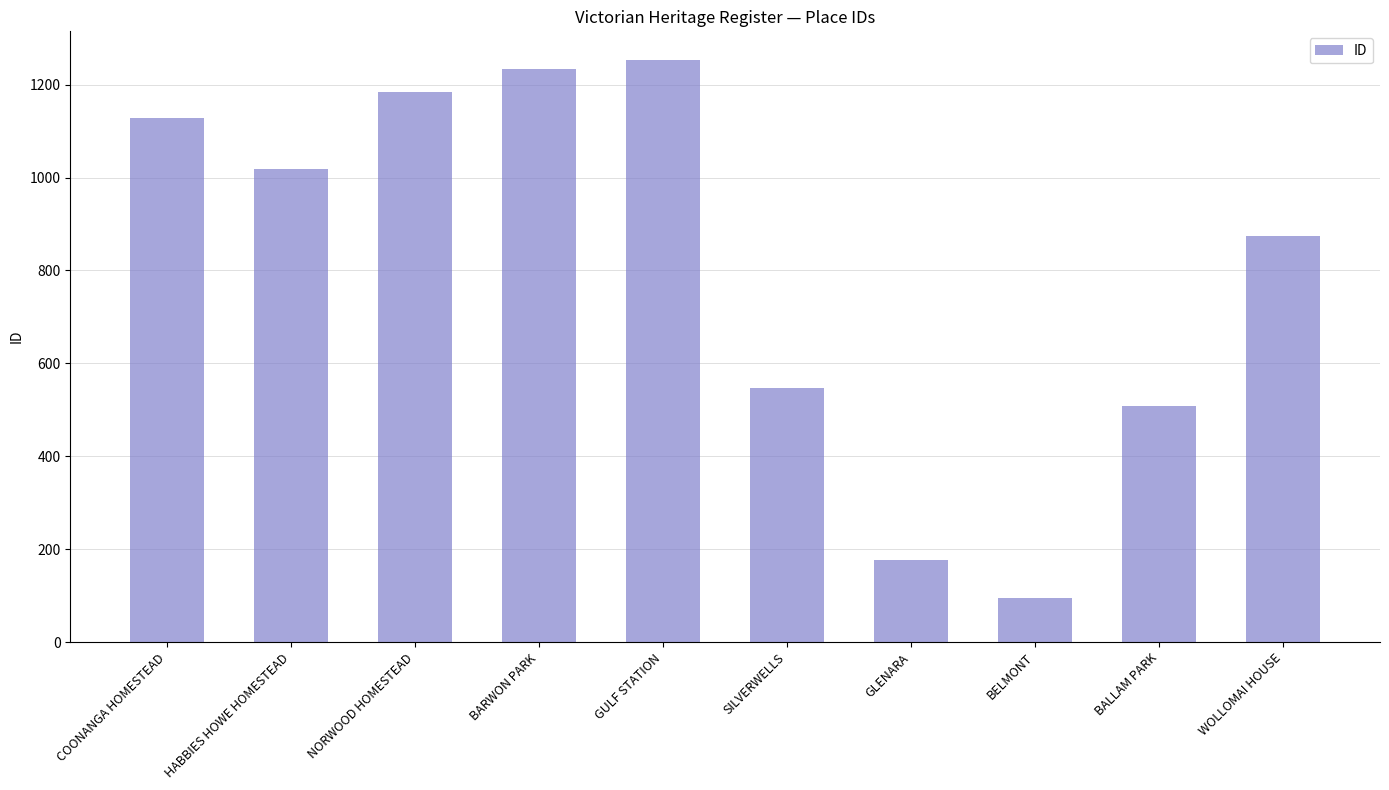

What value does the data have at HABBIES HOWE HOMESTEAD, to the nearest 10?

1020